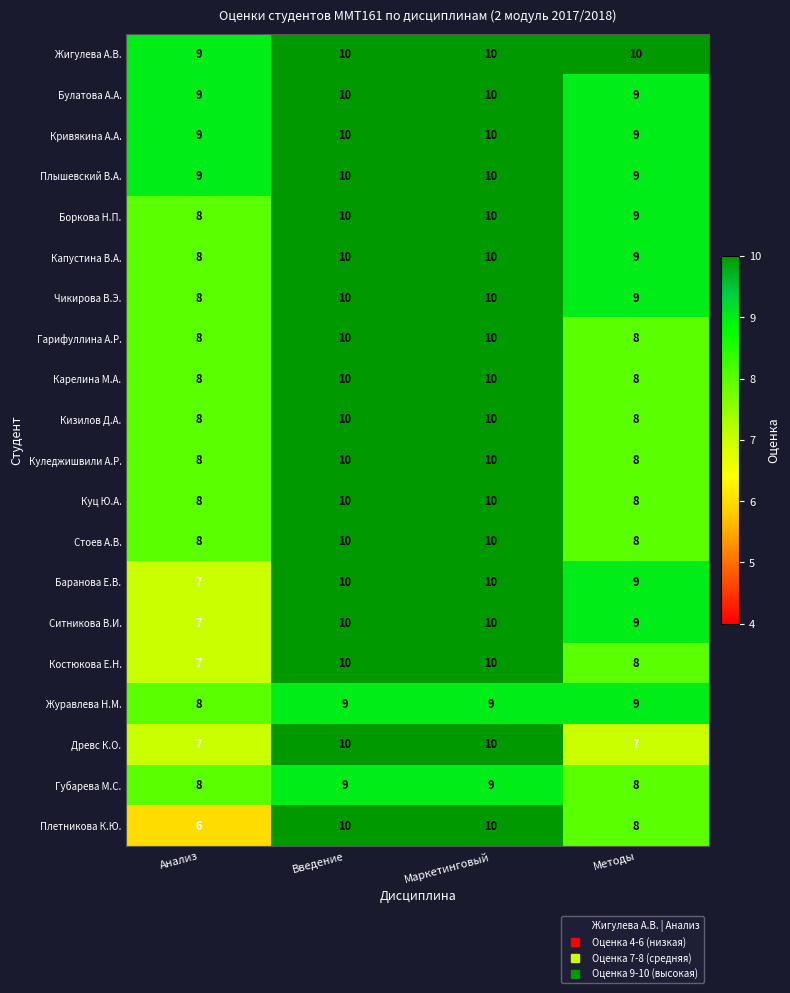

Which series changed the most between Введение and Методы?

Древс К.О.